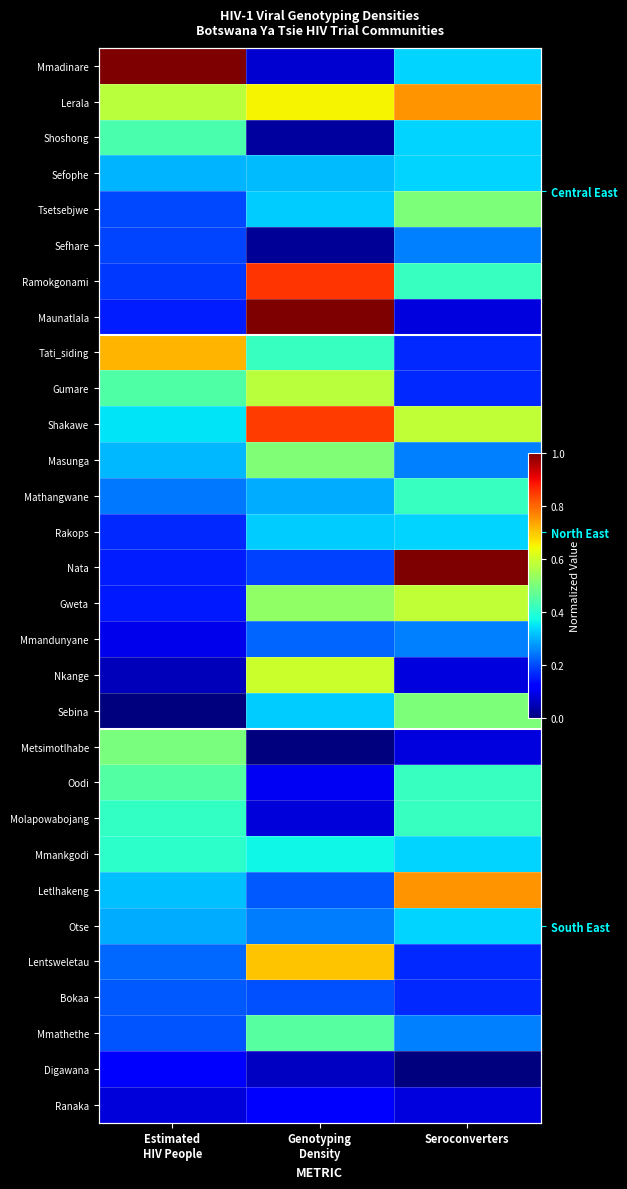

What is the difference between the highest and lowest values at Seroconverters?

1.0